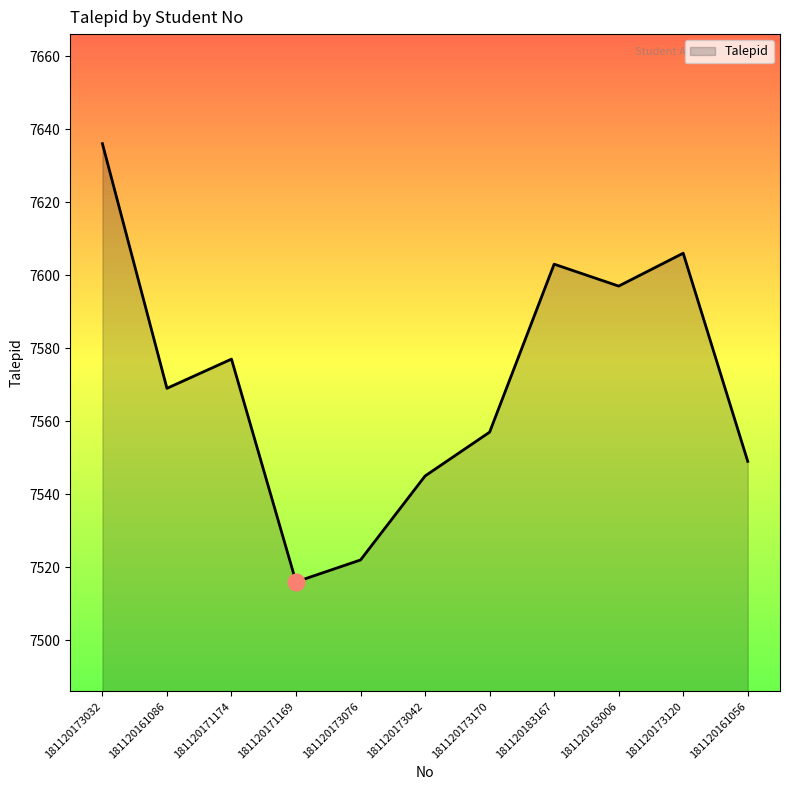

At which category does the chart reach its minimum across all series?

181120171169